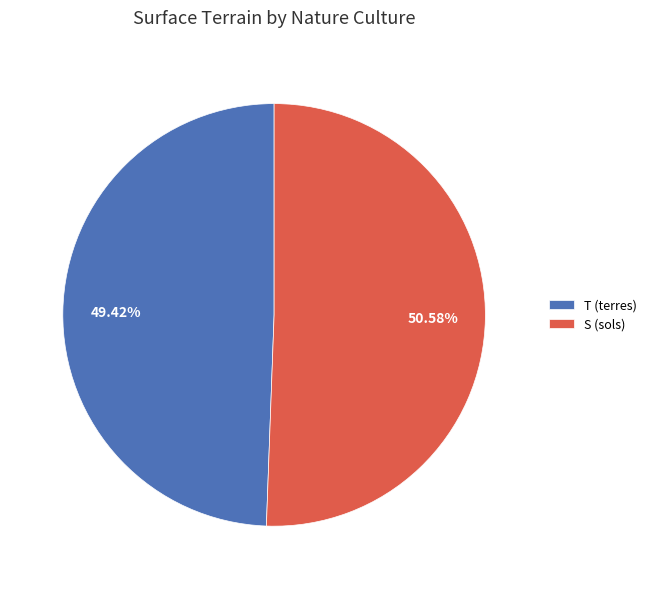

To the nearest percent, what is the difference between the T (terres) and S (sols) slice percentages?

1%